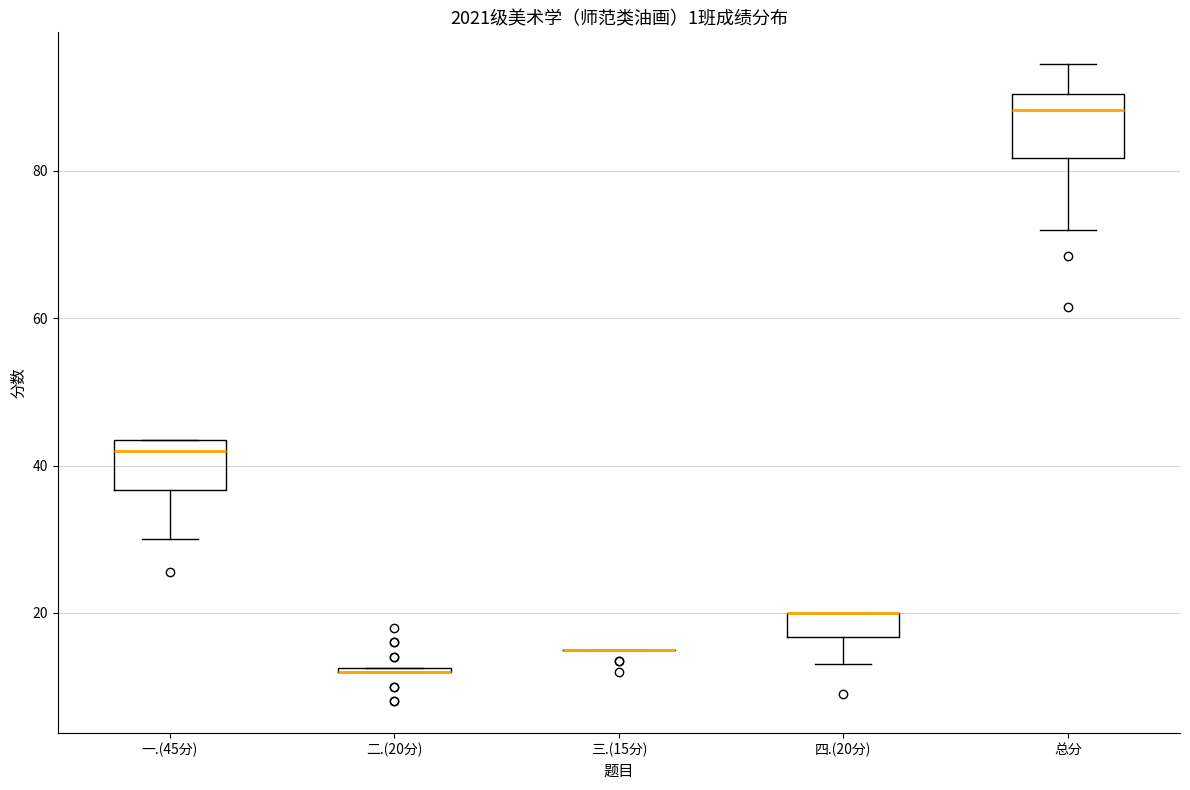

Reading left to right, read every box against the y-axis: the position of its median line, the range the box covers, and the ends of its whiskers. The values are not printed on the chart, so give them approximately, as read against the axis.

一.(45分): median 42, box 36 to 44, whiskers 30 to 44
二.(20分): box collapsed to a line at 12, whiskers 12 to 12
三.(15分): box collapsed to a line at 16, whiskers 16 to 16
四.(20分): median 20 (drawn on the box's upper edge), box 16 to 20, whiskers 14 to 20
总分: median 88, box 82 to 90, whiskers 72 to 94